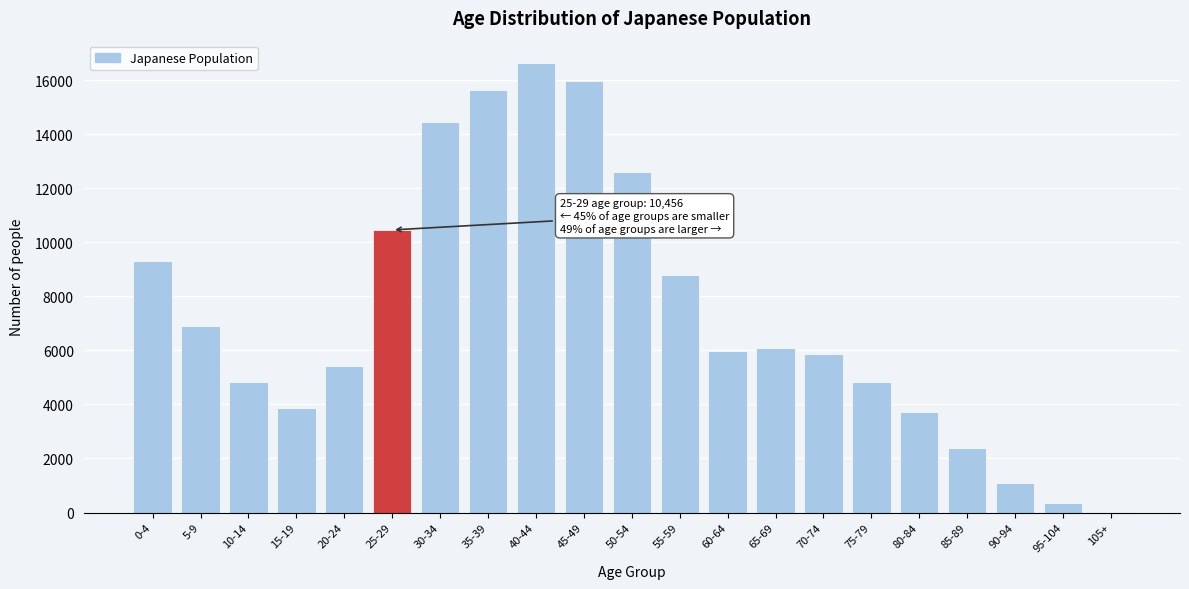

At which label is the value closest to 8316?

55-59